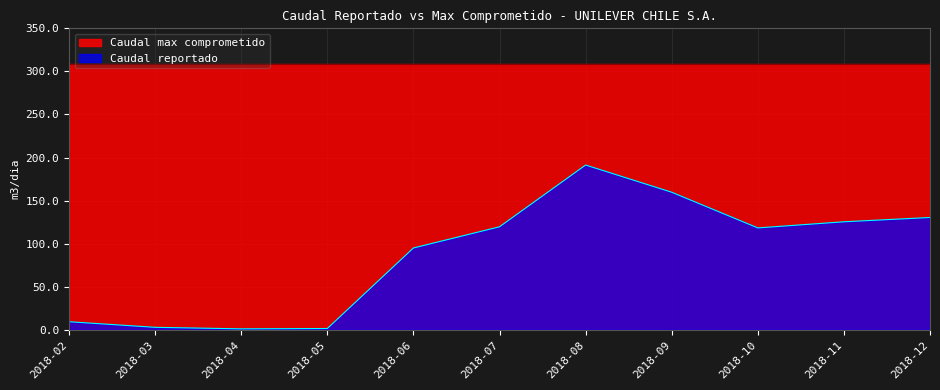

At which category does the data reach its first local peak?

2018-08